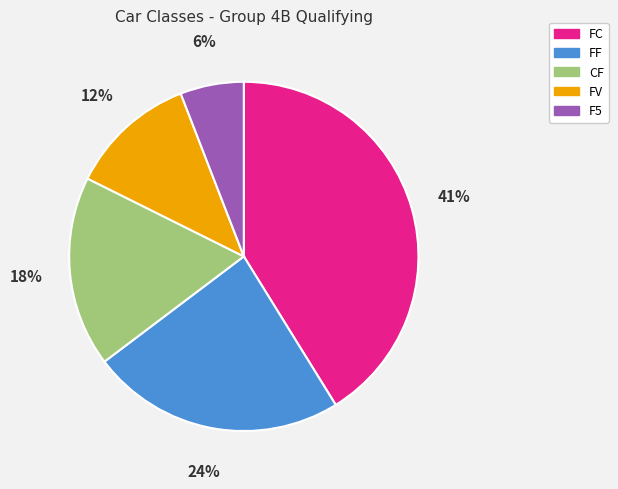

To the nearest percent, what is the difference between the largest and smallest slice percentages?

35%